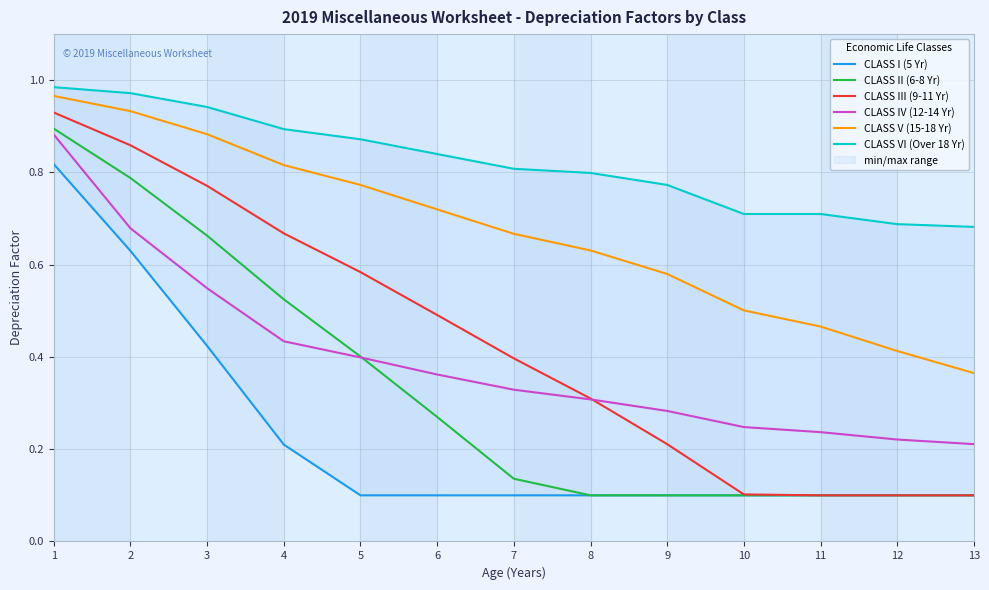

Is this an area chart (filled region under the line)?

No